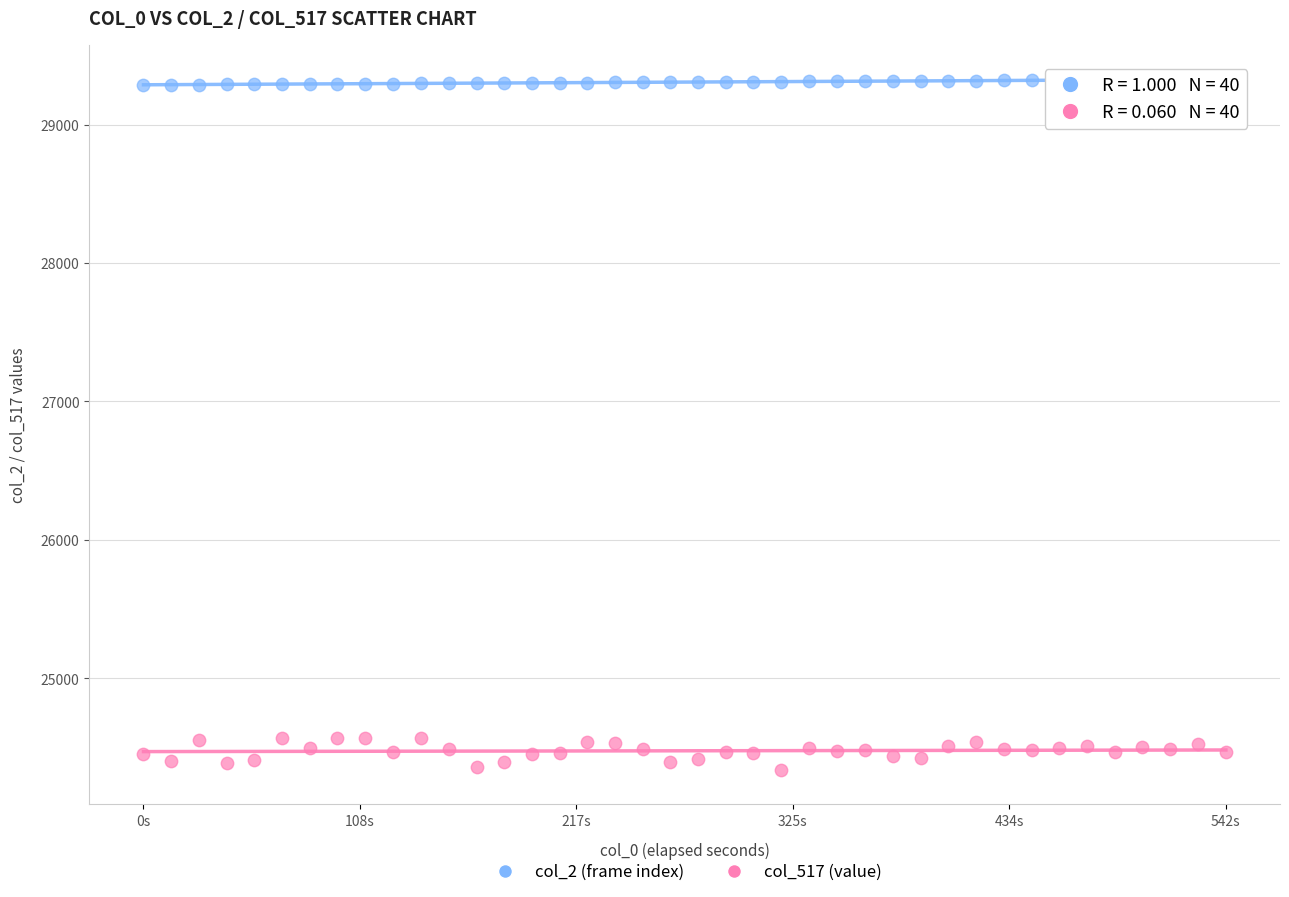

What are all the series names shown in the legend?

col_2 (frame index), col_517 (value)